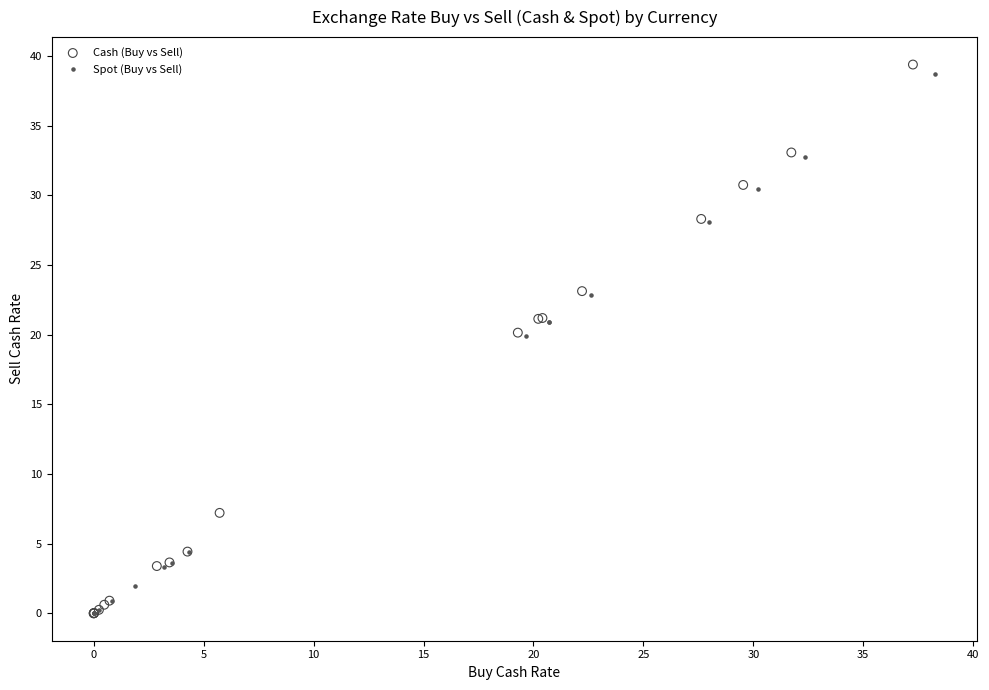

Which series contains the highest Y value?

Cash (Buy vs Sell)